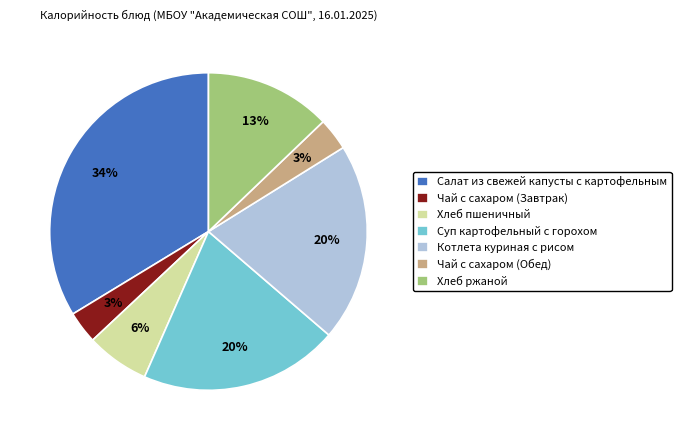

To the nearest percent, what is the average slice percentage?

14%